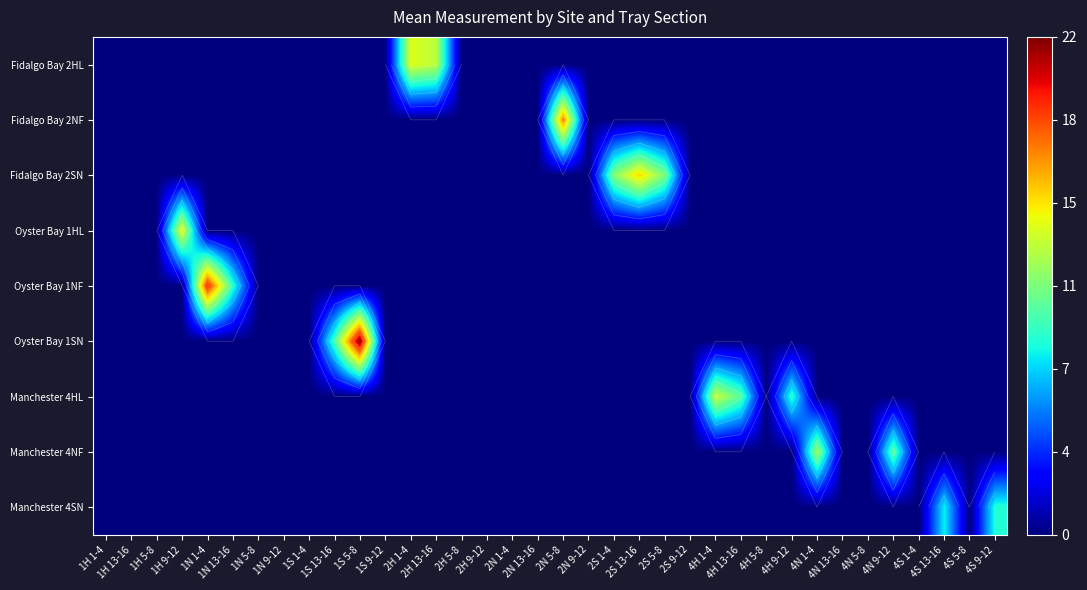

Count the number of categories in the chart.

36